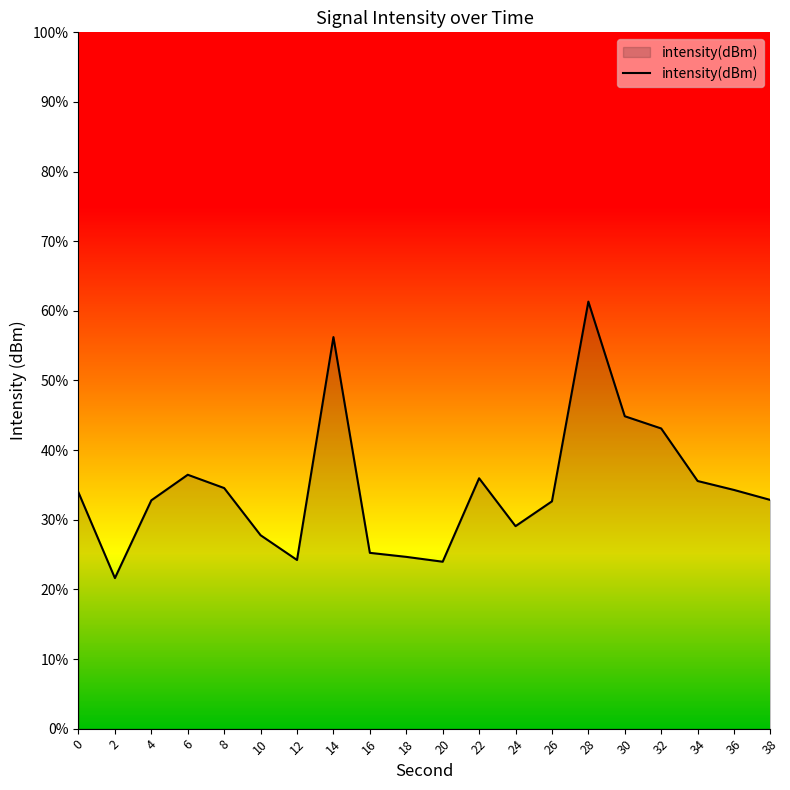

How many distinct data groups are displayed?

1